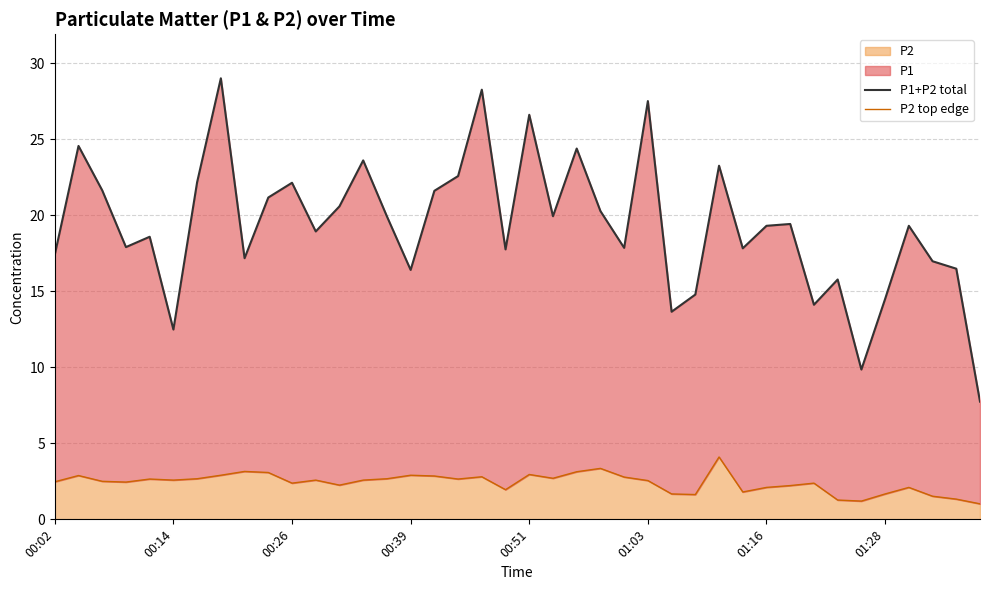

True or false: P1+P2 total and P2 top edge cross at least once.

False